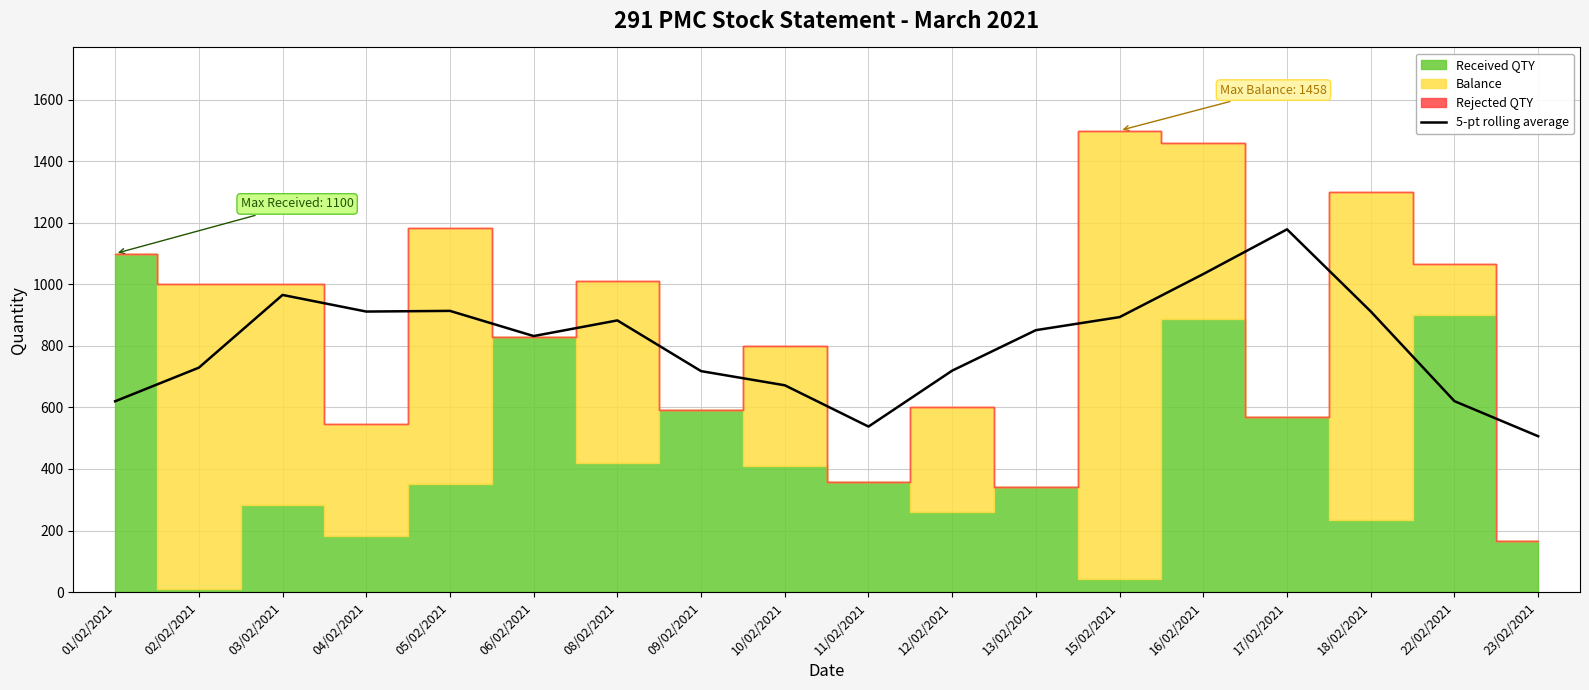

True or false: the data shows 893.6 at 15/02/2021.

True